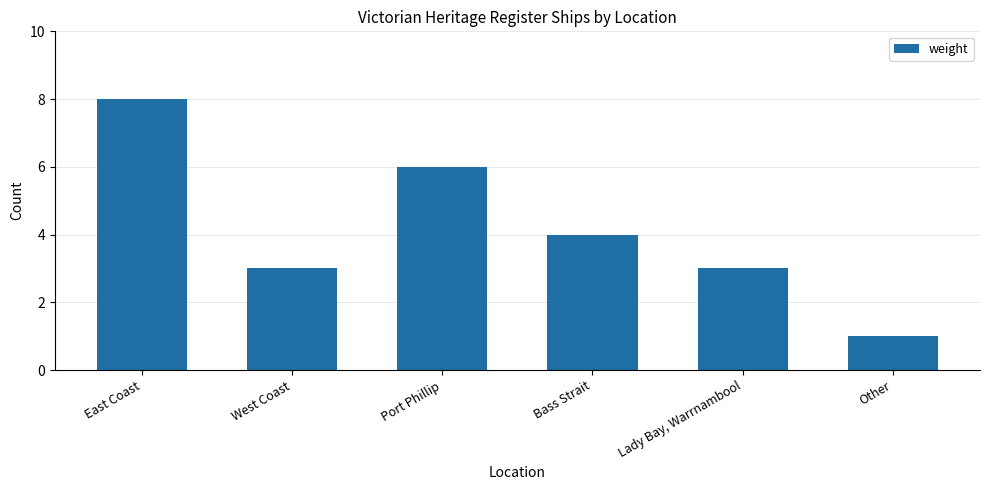

Reading left to right, extract all data points from this chart.

8	3	6	4	3	1